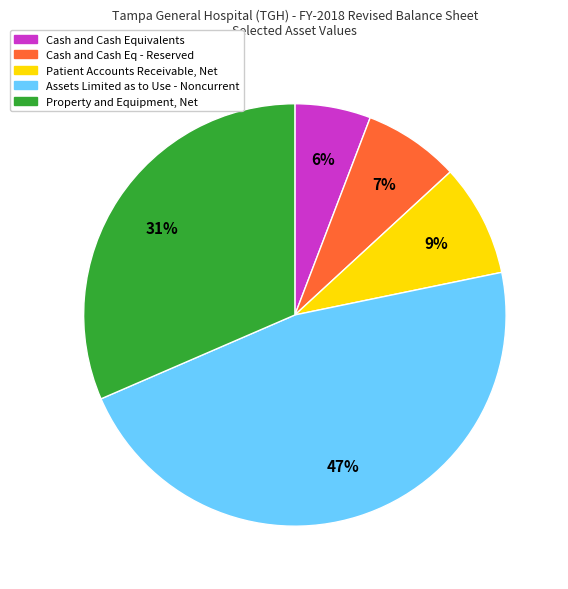

Is there any slice that represents more than half of the pie?

No